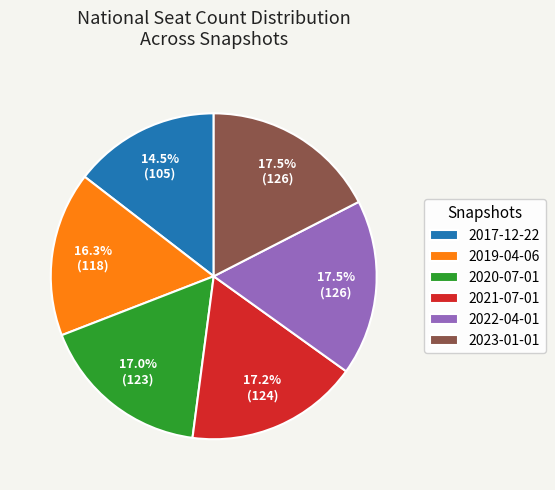

What is the smallest slice in the pie chart?

2017-12-22